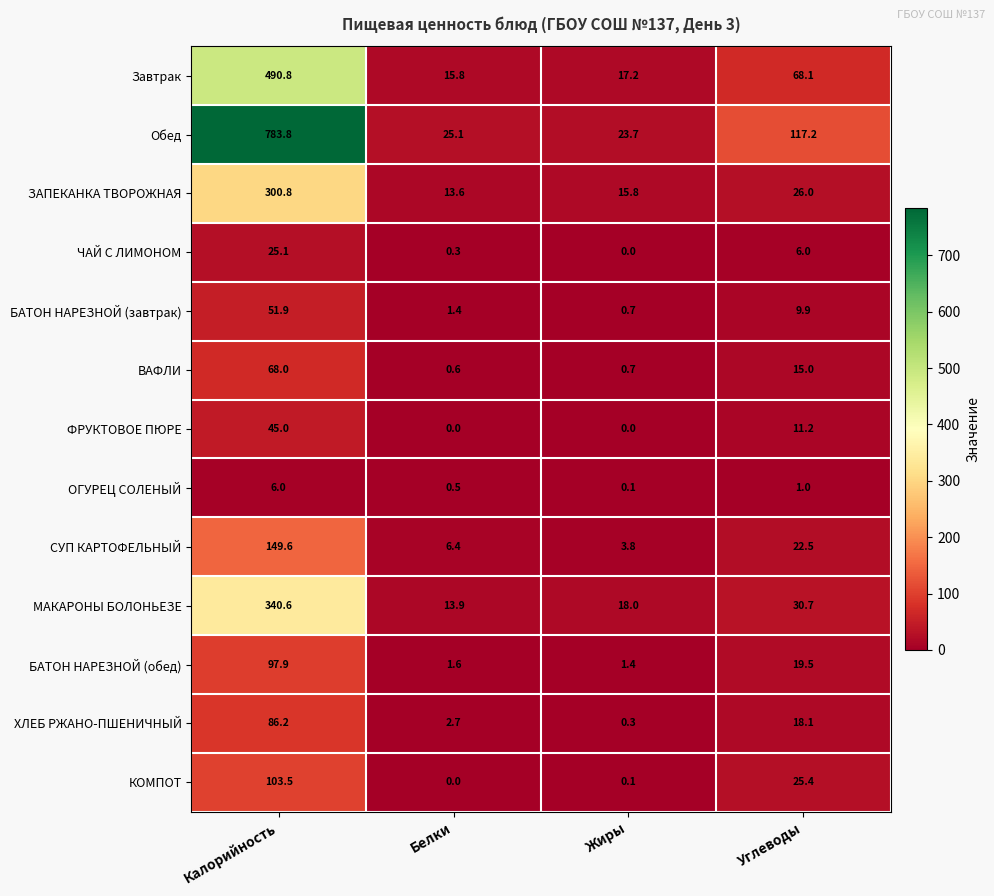

What is the average value of the БАТОН НАРЕЗНОЙ (обед) series?

30.1